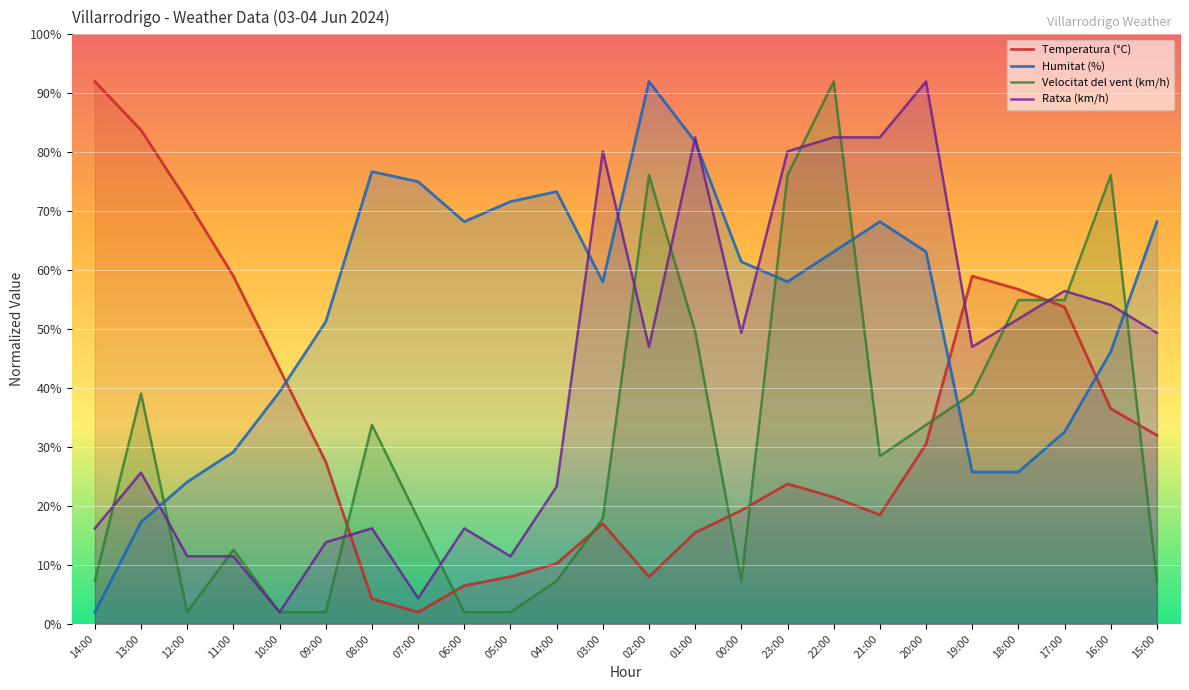

The value of Velocitat del vent (km/h) at 09:00 is 2.0. True or false?

True